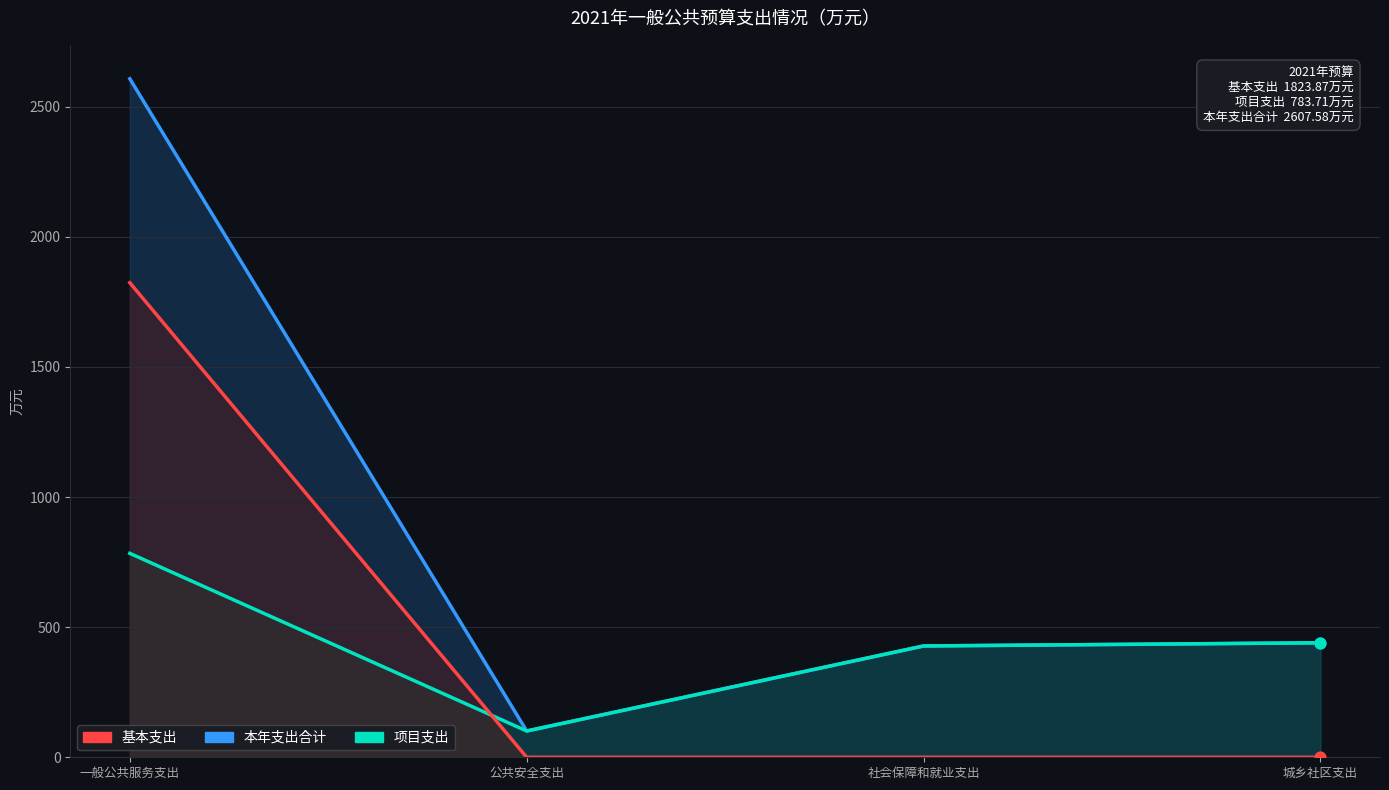

Which series contains the highest Y value?

本年支出合计